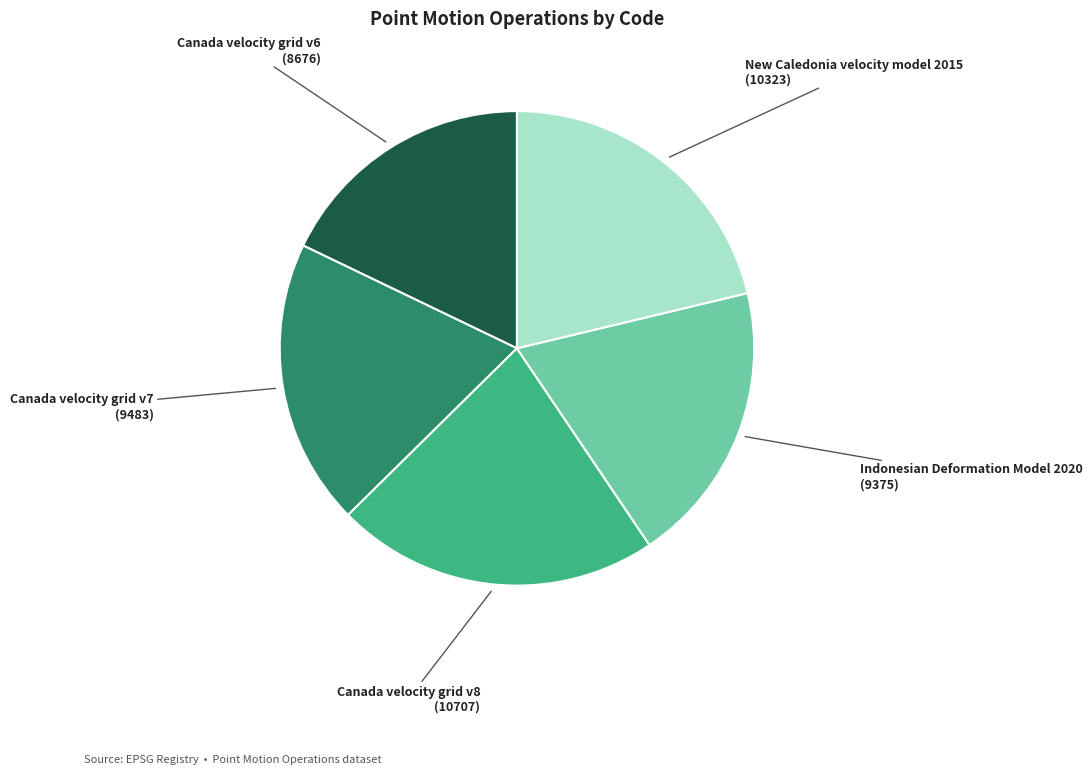

Is there a majority slice in this chart?

No